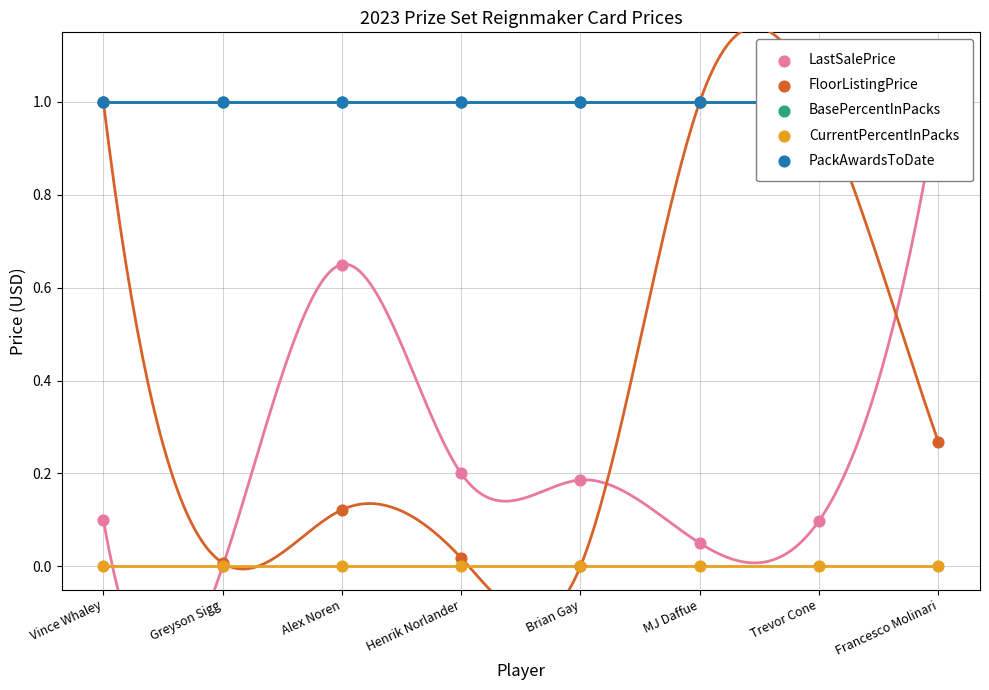

What are all the series names shown in the legend?

LastSalePrice, FloorListingPrice, BasePercentInPacks, CurrentPercentInPacks, PackAwardsToDate